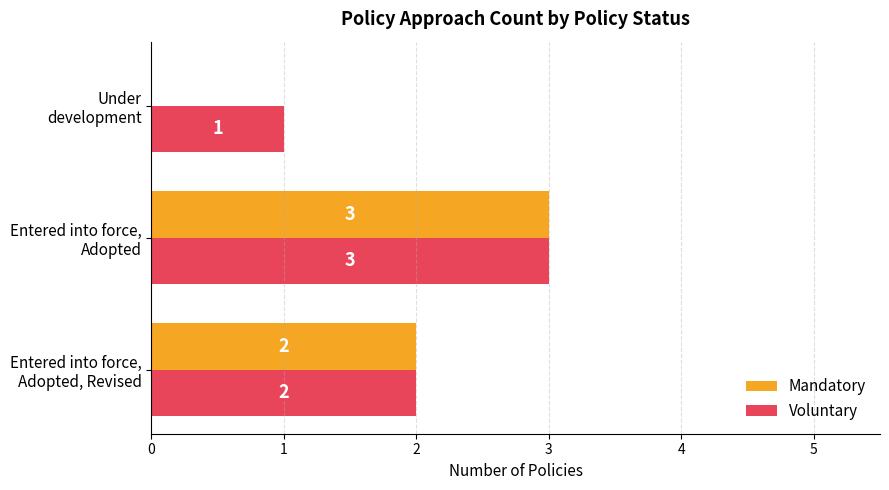

What is the highest value of the Voluntary series?

3